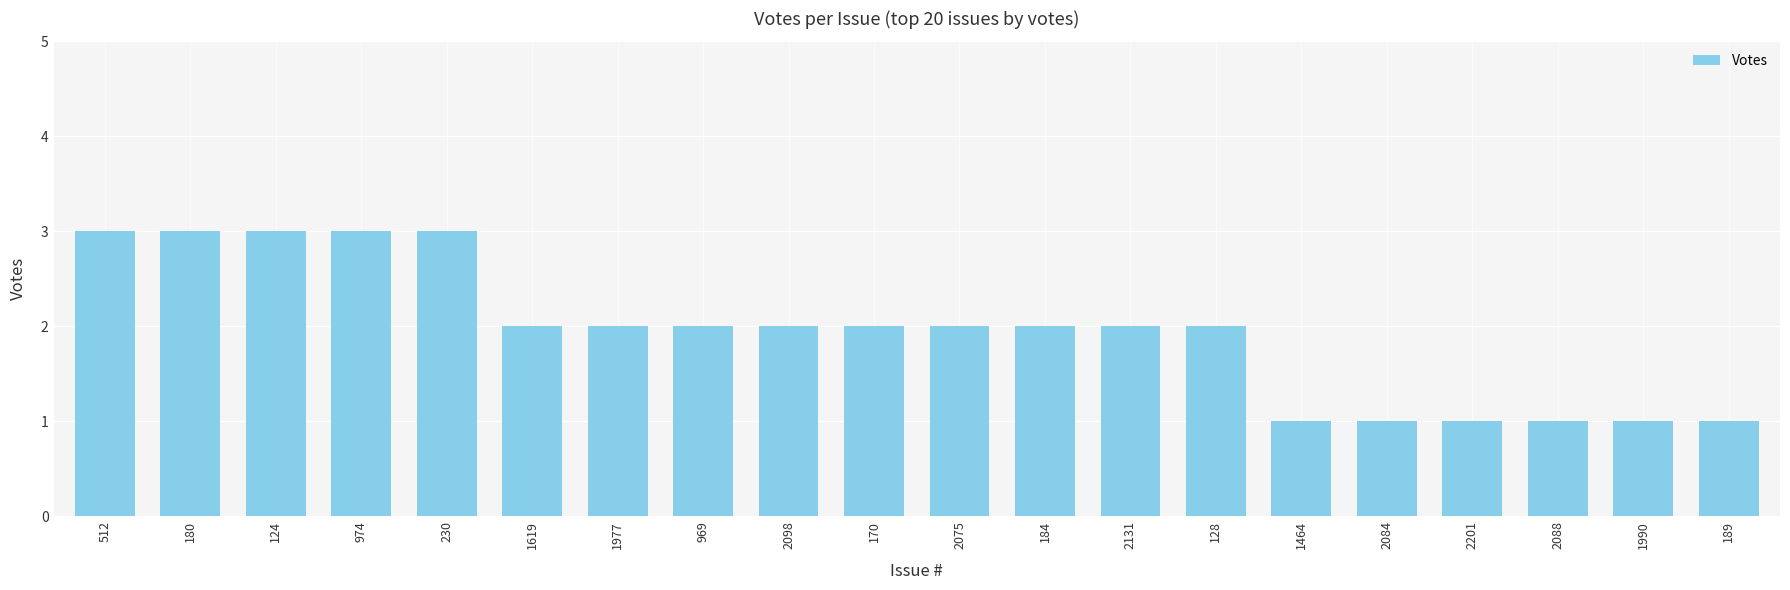

What is the difference between the second highest and minimum values?

2